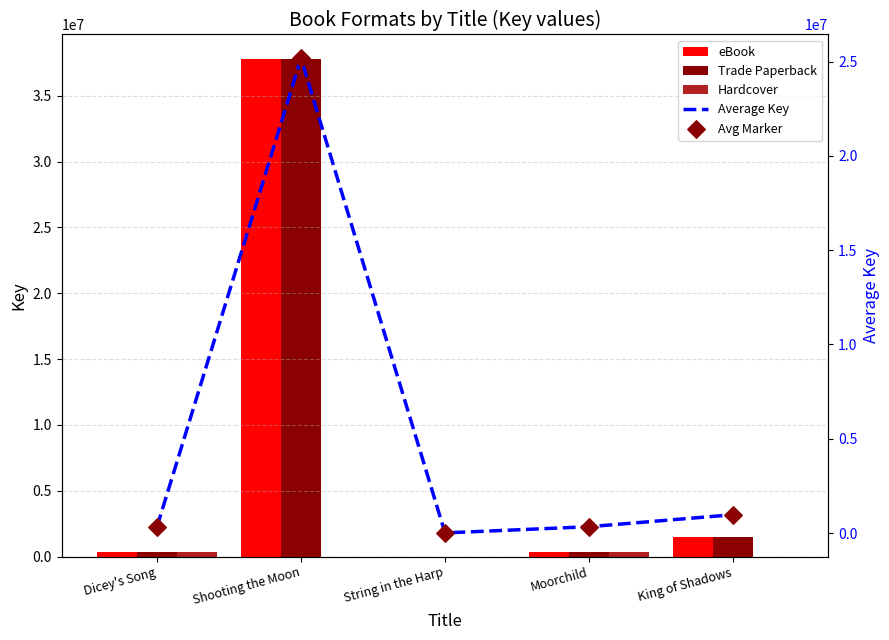

Is the value of Trade Paperback at Shooting the Moon greater than the value of Avg Marker at Dicey's Song?

Yes